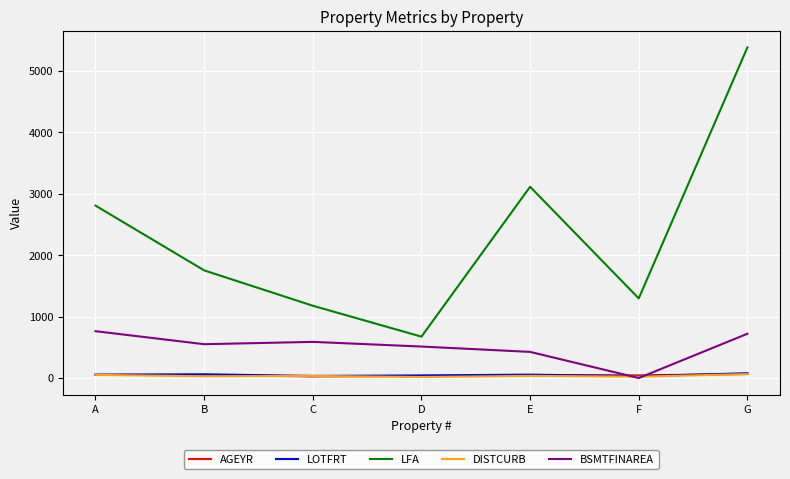

True or false: DISTCURB and LFA intersect in this chart.

False